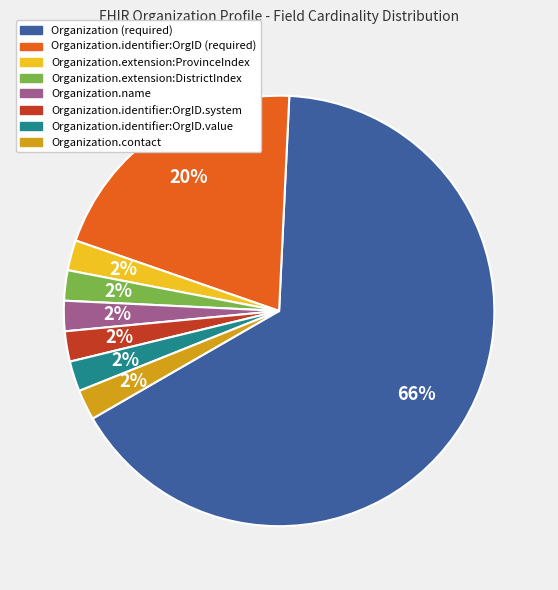

How many segments does this pie chart have?

8